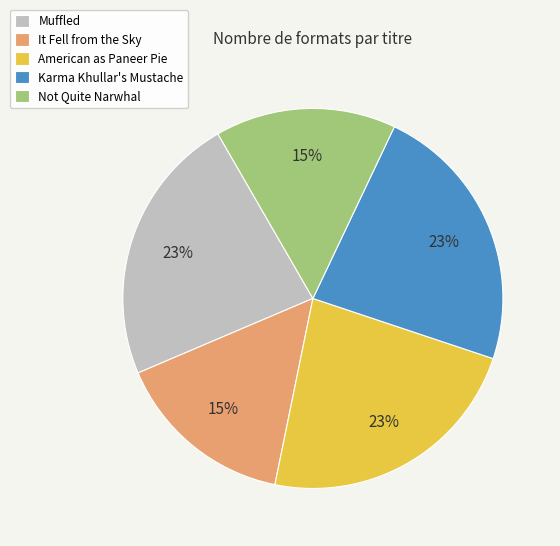

True or false: It Fell from the Sky accounts for 27% of the total.

False